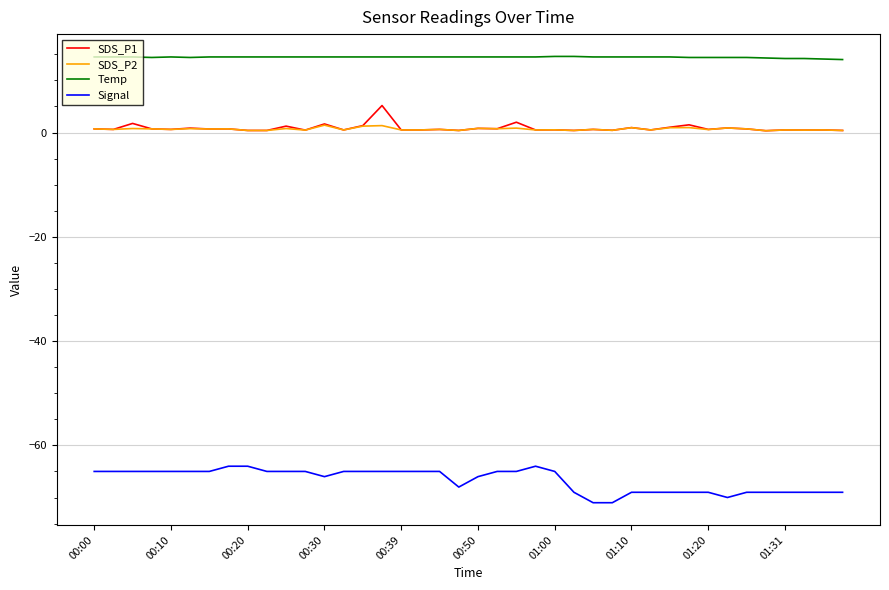

True or false: SDS_P1 and Signal cross at least once.

False